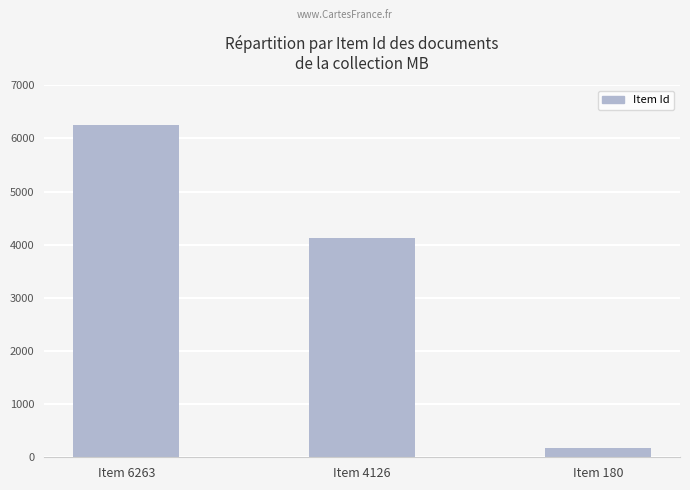

Reading left to right, list all the values displayed in this chart.

Item 6263=6263	Item 4126=4126	Item 180=180